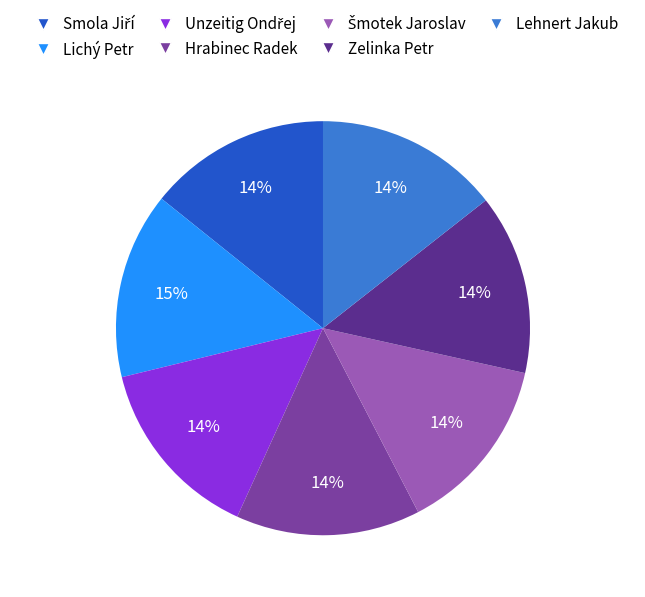

Is there any slice that represents more than half of the pie?

No